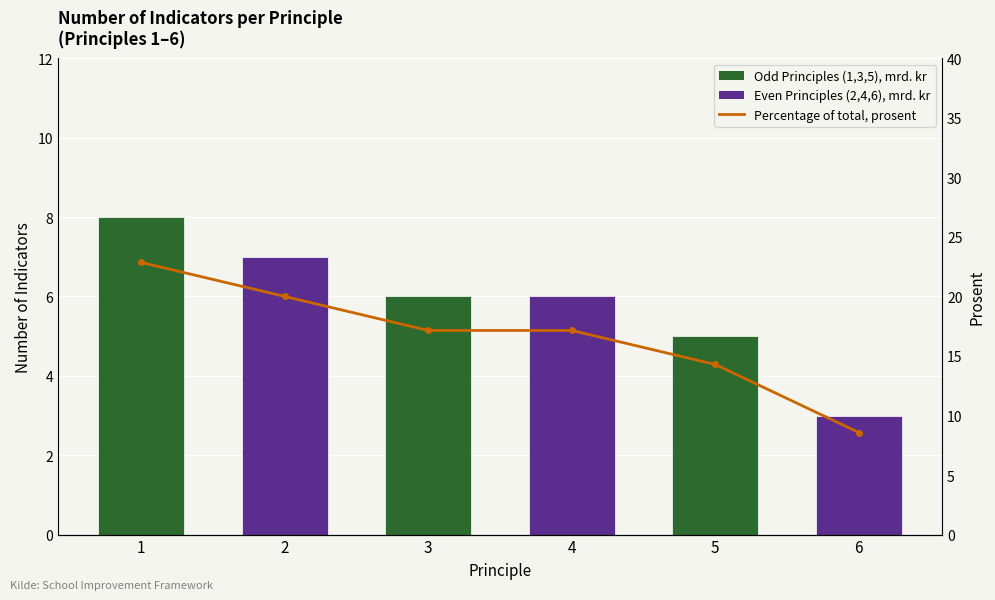

How many distinct data groups are displayed?

2